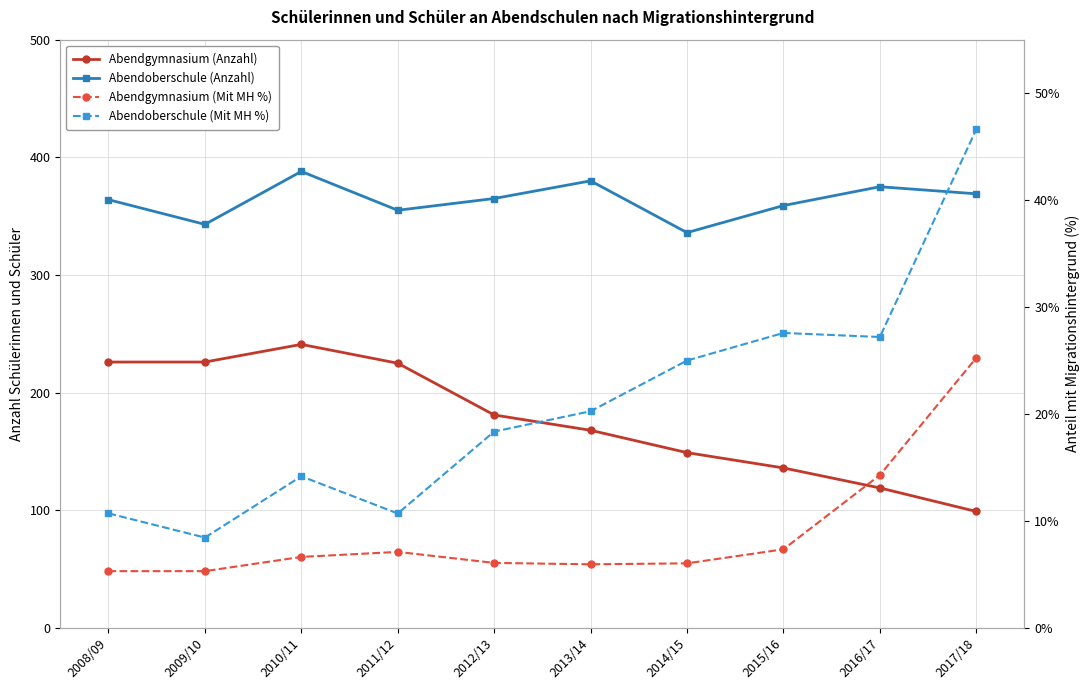

Reading left to right, list all the values displayed in this chart.

Abendgymnasium (Anzahl): 226.0	226.0	241.0	225.0	181.0	168.0	149.0	136.0	119.0	99.0
Abendoberschule (Anzahl): 364.0	343.0	388.0	355.0	365.0	380.0	336.0	359.0	375.0	369.0
Abendgymnasium (Mit MH %): 5.3	5.3	6.6	7.1	6.1	6.0	6.0	7.3	14.3	25.2
Abendoberschule (Mit MH %): 10.7	8.4	14.2	10.7	18.4	20.3	25.0	27.6	27.2	46.6